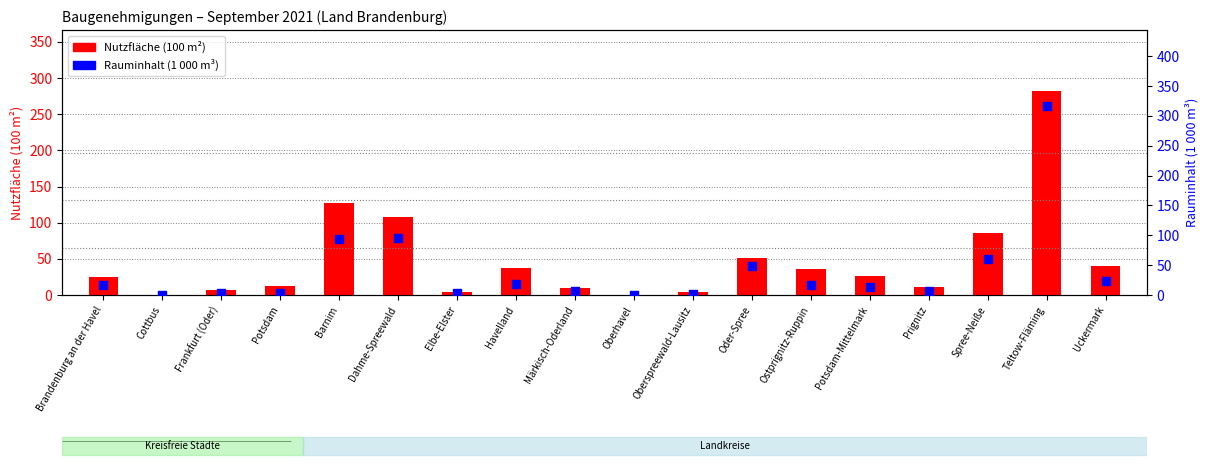

What is the total value across all series at Potsdam-Mittelmark?

39.2